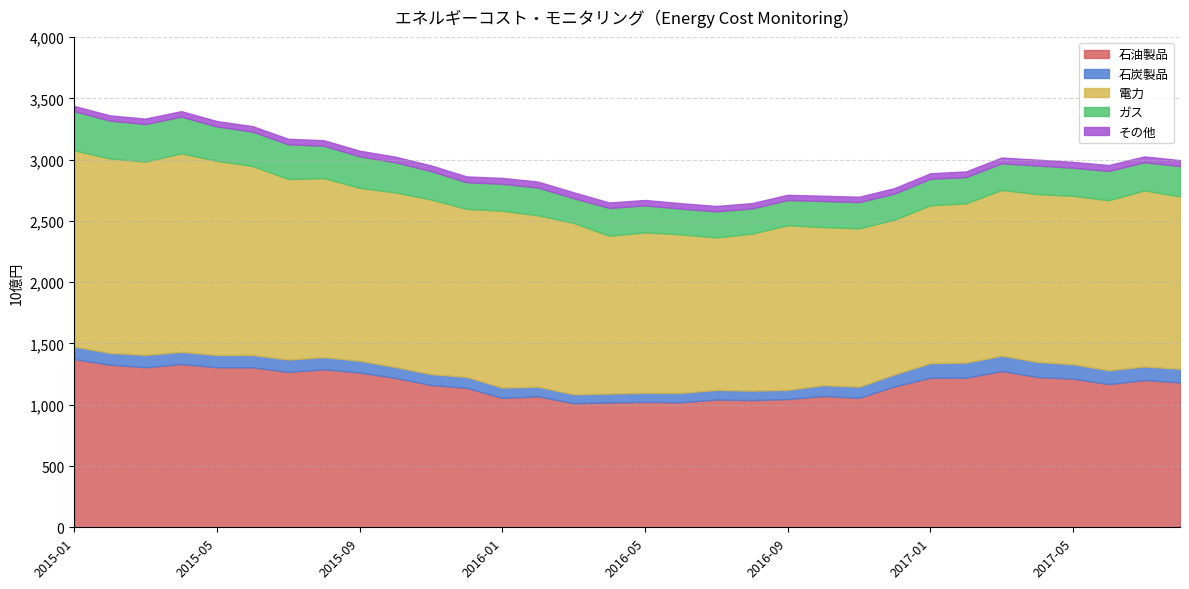

At which category does the chart reach its minimum across all series?

2015-01